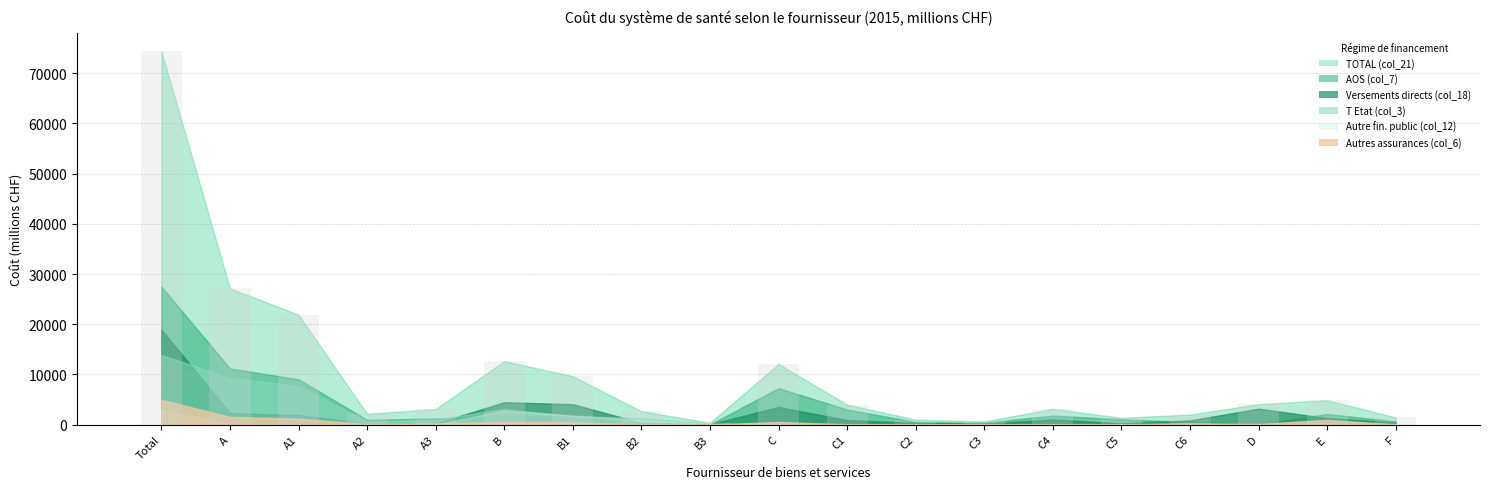

At which category is the sum across all series the highest?

Total